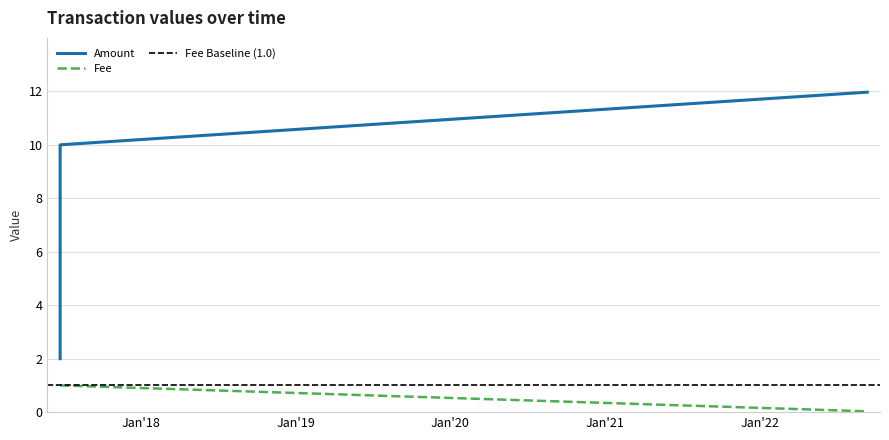

What is the difference between the second highest and minimum values in the Fee series?

1.0